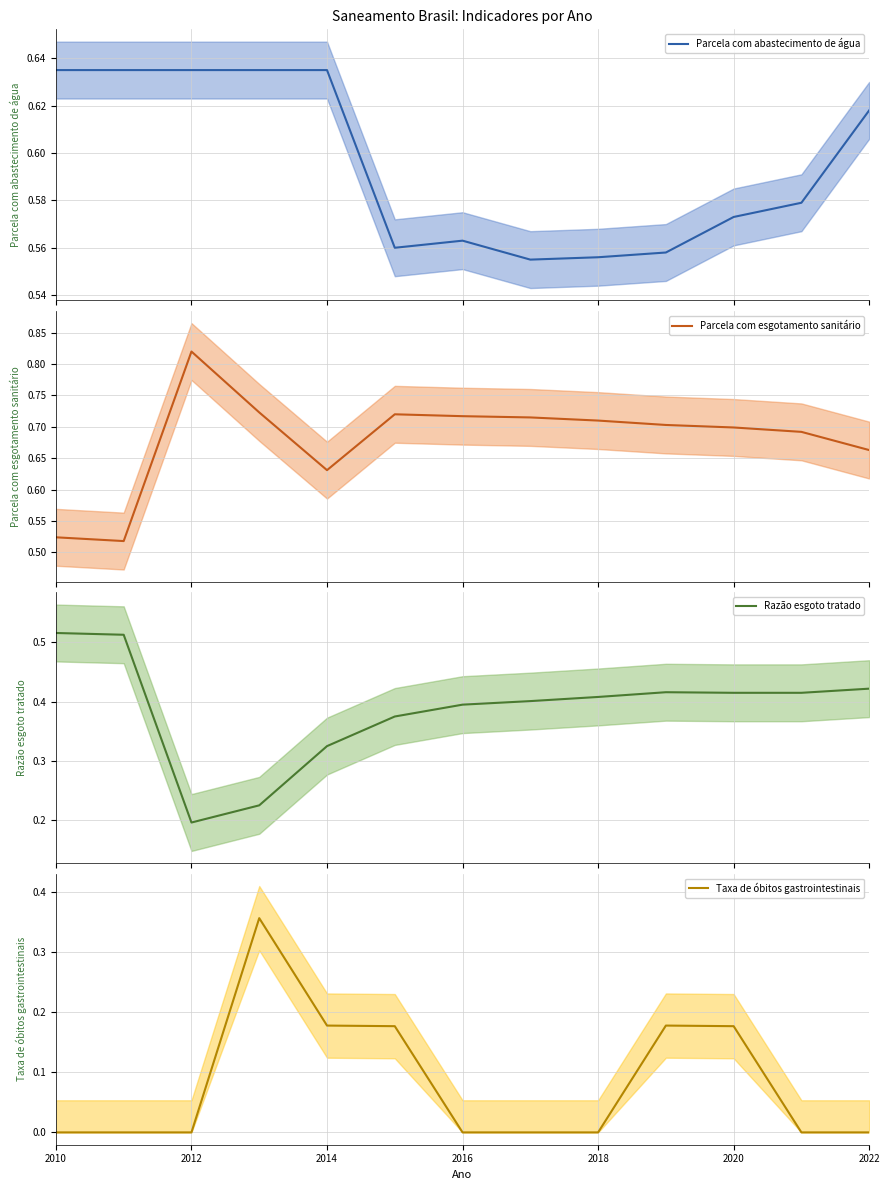

Where is Taxa de óbitos gastrointestinais nearest to the value 0?

2010